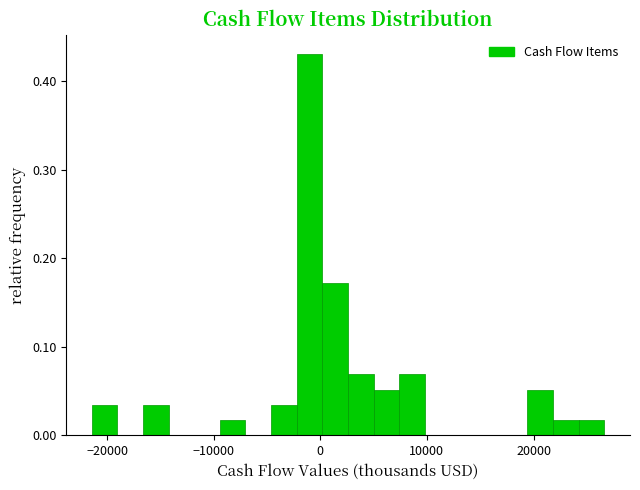

Read against the x-axis, roughly where is the centre of the tallest bar?

-1000